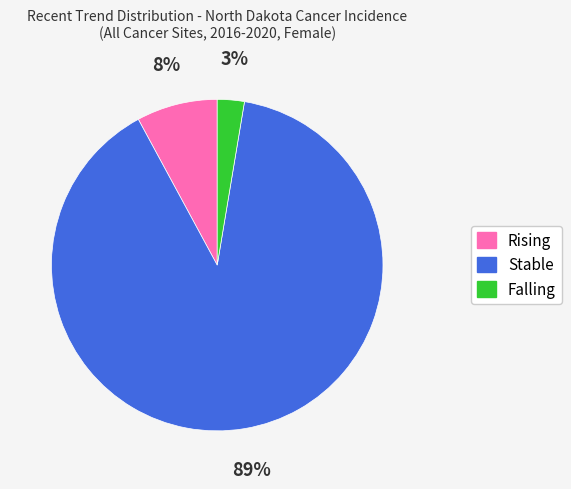

To the nearest percent, what is the average slice percentage?

33%